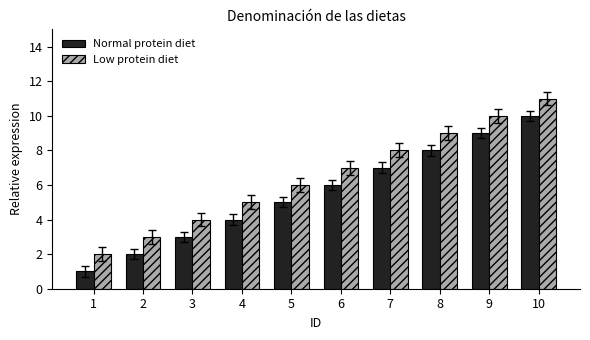

At 6, list the series in order from largest to smallest.

Low protein diet, Normal protein diet